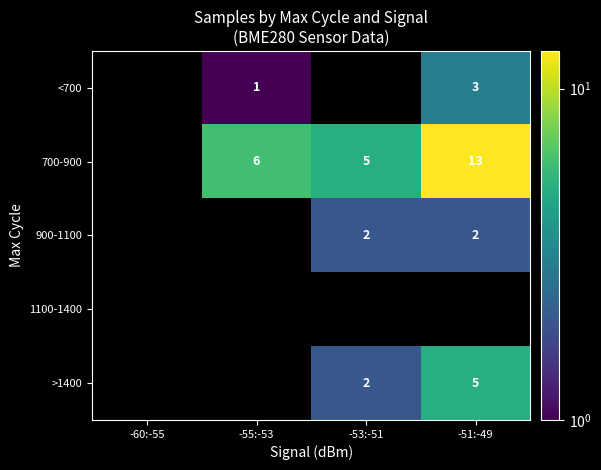

The 700-900 series shows 1 at -55:-53. True or false?

False